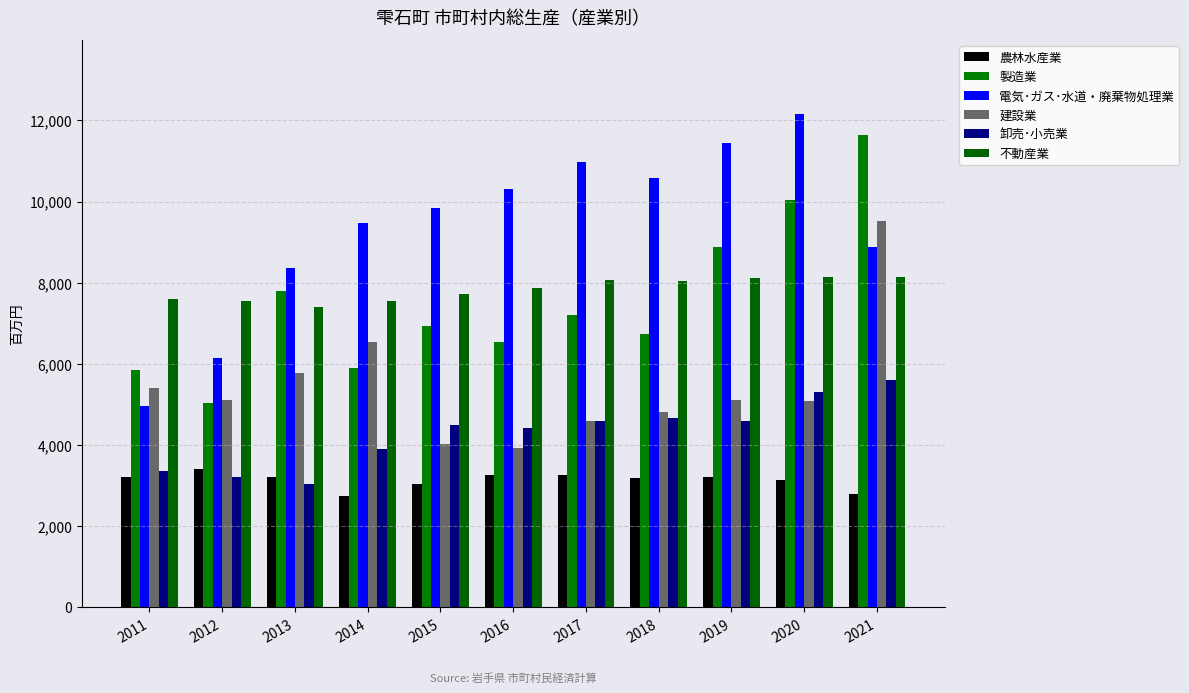

What is the difference between the 卸売･小売業 values at 2020 and 2019?

699